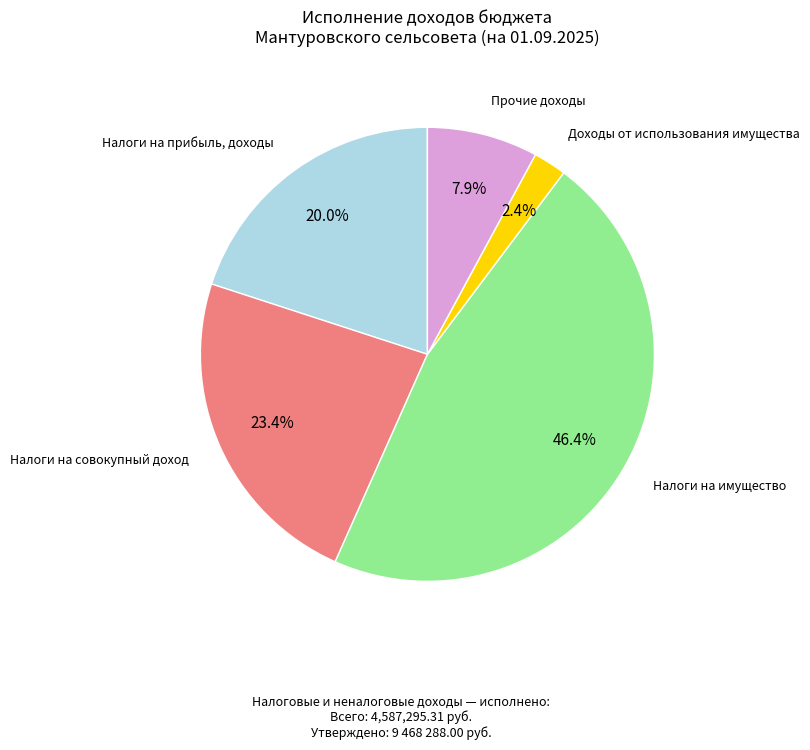

How many segments does this pie chart have?

5